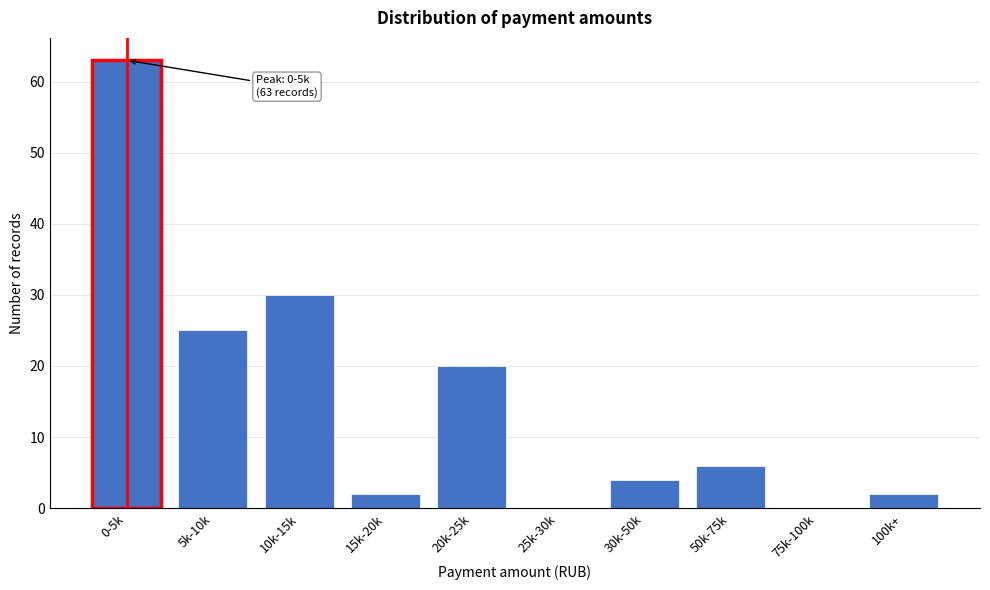

Reading left to right, list all the values displayed in this chart.

0-5k=63	5k-10k=25	10k-15k=30	15k-20k=2	20k-25k=20	25k-30k=0	30k-50k=4	50k-75k=6	75k-100k=0	100k+=2